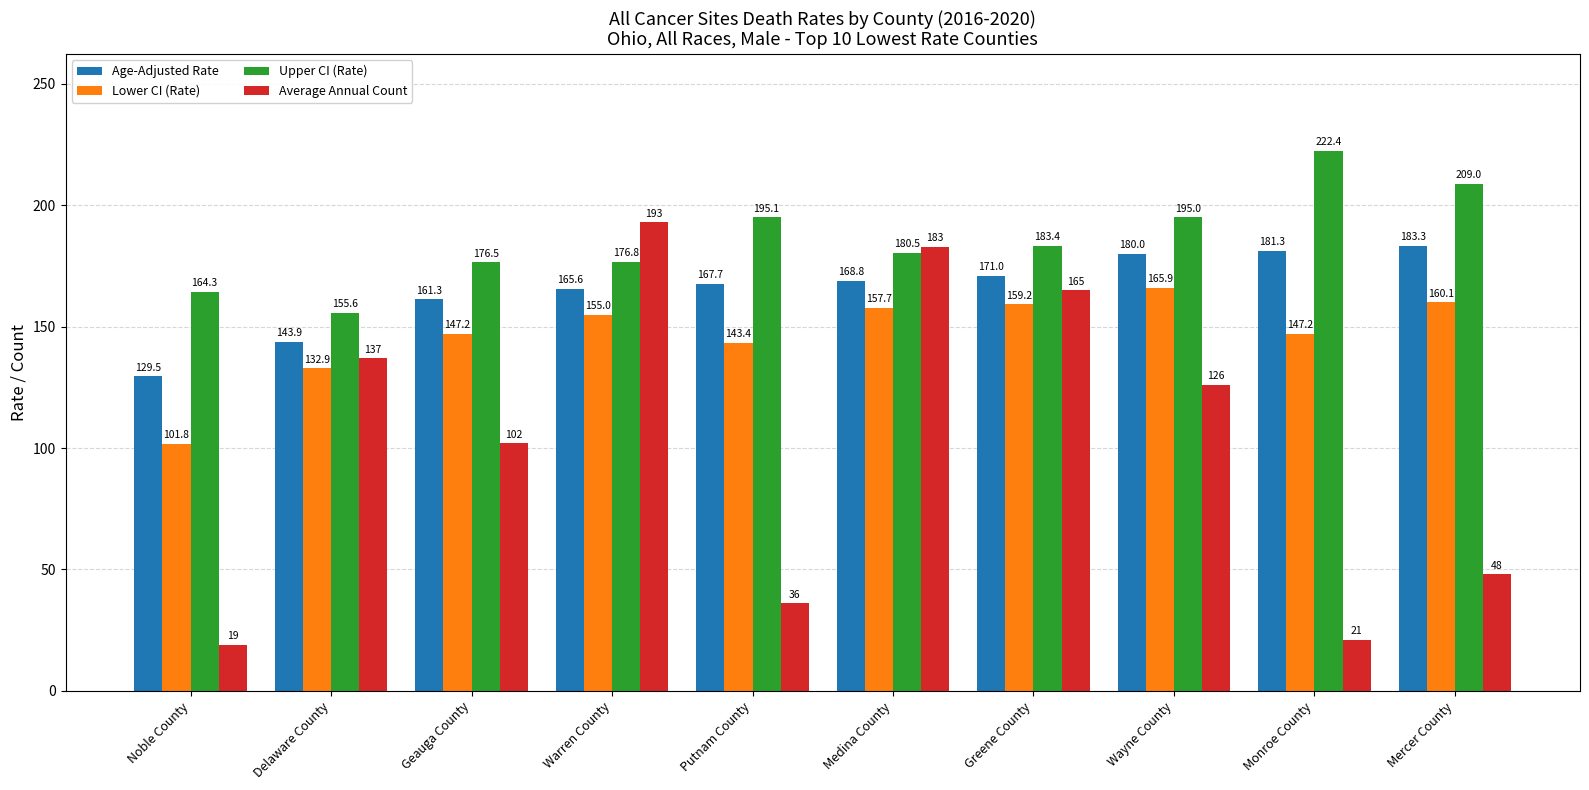

What position from the left is Geauga County?

3